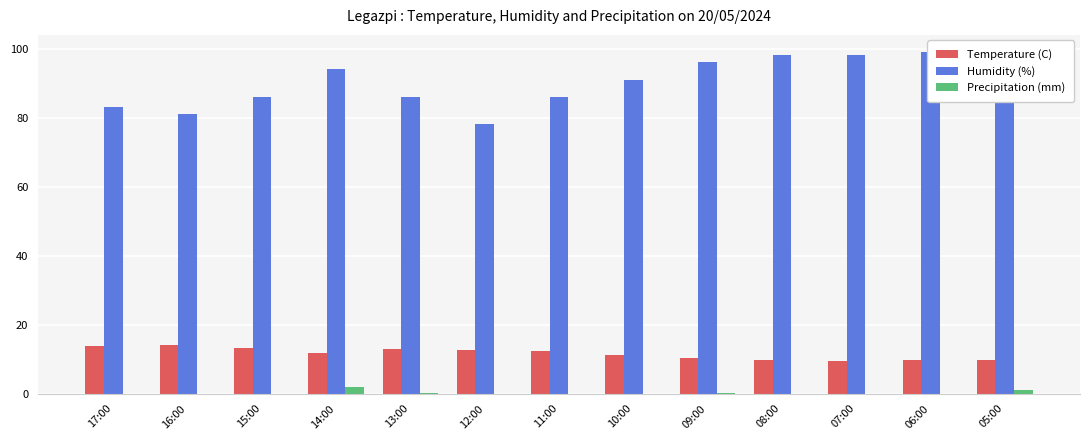

Reading left to right, transcribe all the data shown in this chart.

Temperature (C): 13.7	14.0	13.3	11.9	13.0	12.7	12.2	11.3	10.2	9.7	9.5	9.6	9.6
Humidity (%): 83.0	81.0	86.0	94.0	86.0	78.0	86.0	91.0	96.0	98.0	98.0	99.0	99.0
Precipitation (mm): 0.0	0.0	0.0	2.0	0.2	0.0	0.0	0.0	0.2	0.0	0.0	0.0	1.0